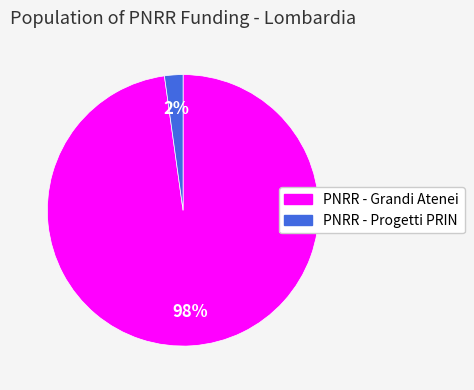

To the nearest percent, what is the difference between the largest and smallest slice percentages?

96%